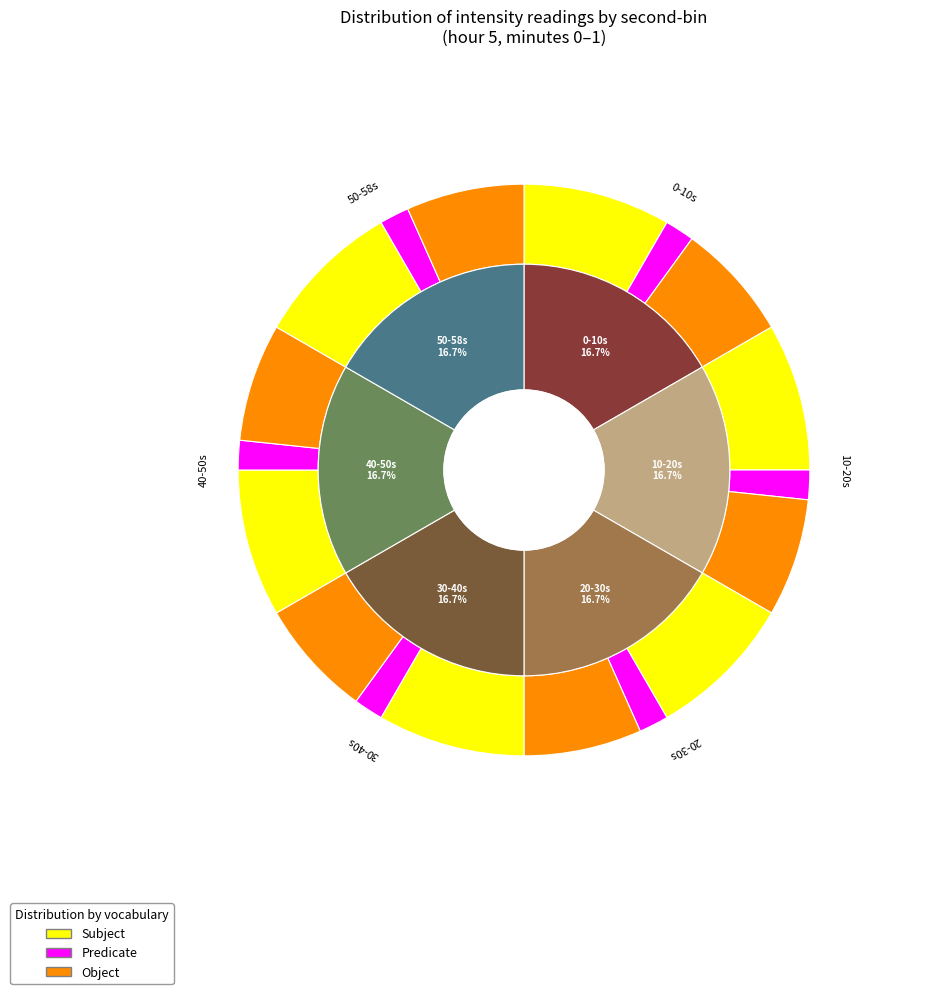

To the nearest percent, what percentage of the pie is 22?

8%